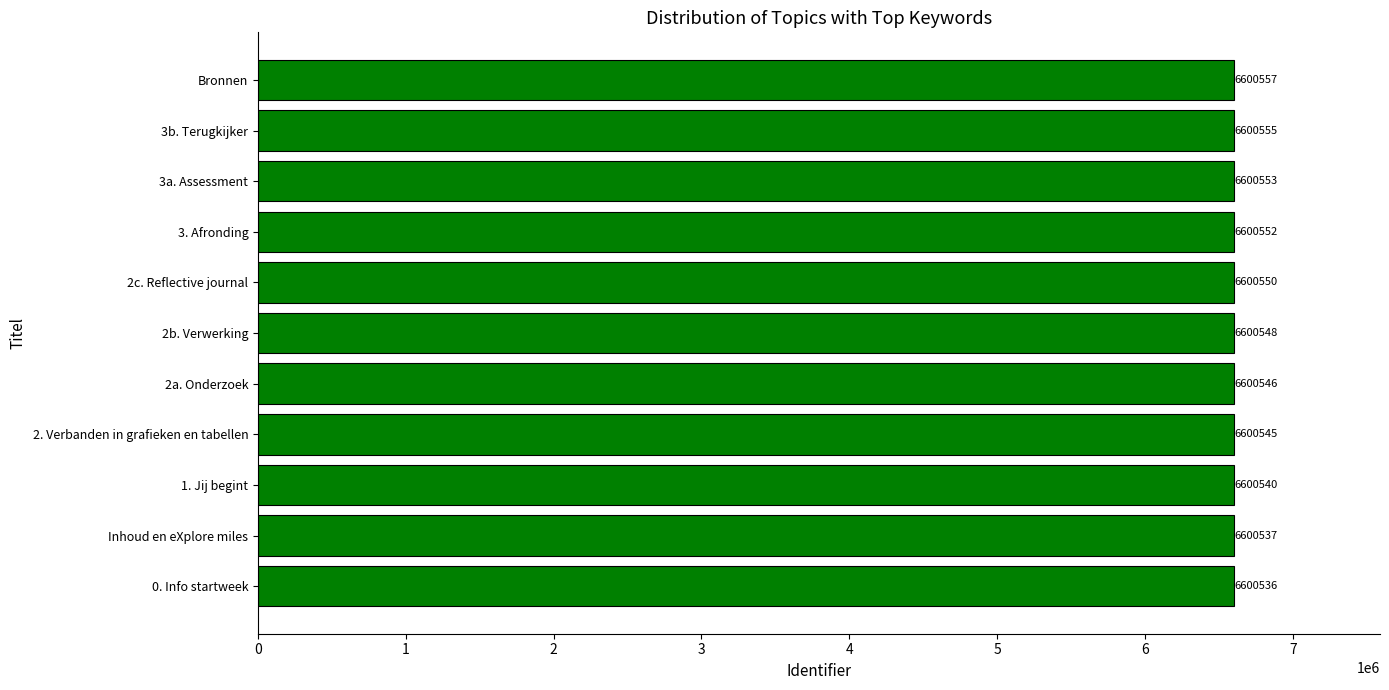

Reading bottom to top, transcribe all the data shown in this chart.

0. Info startweek=6600536	Inhoud en eXplore miles=6600537	1. Jij begint=6600540	2. Verbanden in grafieken en tabellen=6600545	2a. Onderzoek=6600546	2b. Verwerking=6600548	2c. Reflective journal=6600550	3. Afronding=6600552	3a. Assessment=6600553	3b. Terugkijker=6600555	Bronnen=6600557